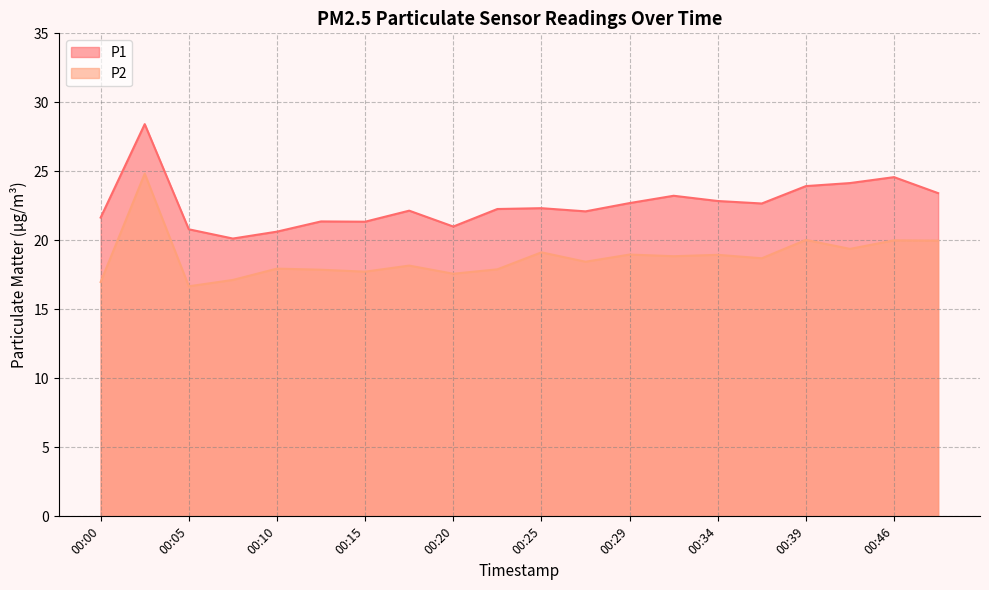

Which series has the largest total across all categories?

P1